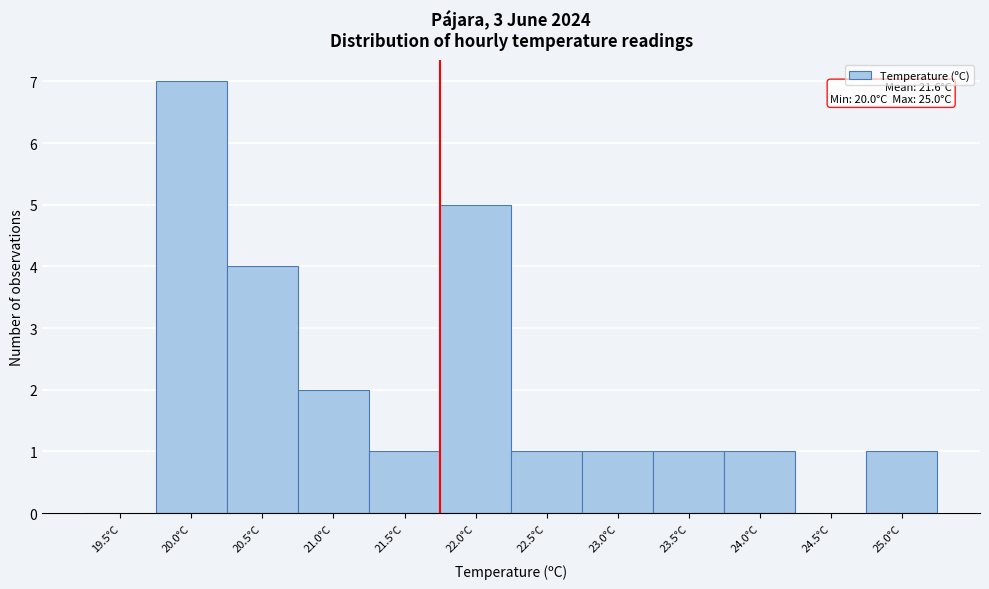

Reading left to right, extract all data points from this chart.

19.5°C=0	20.0°C=7	20.5°C=4	21.0°C=2	21.5°C=1	22.0°C=5	22.5°C=1	23.0°C=1	23.5°C=1	24.0°C=1	24.5°C=0	25.0°C=1